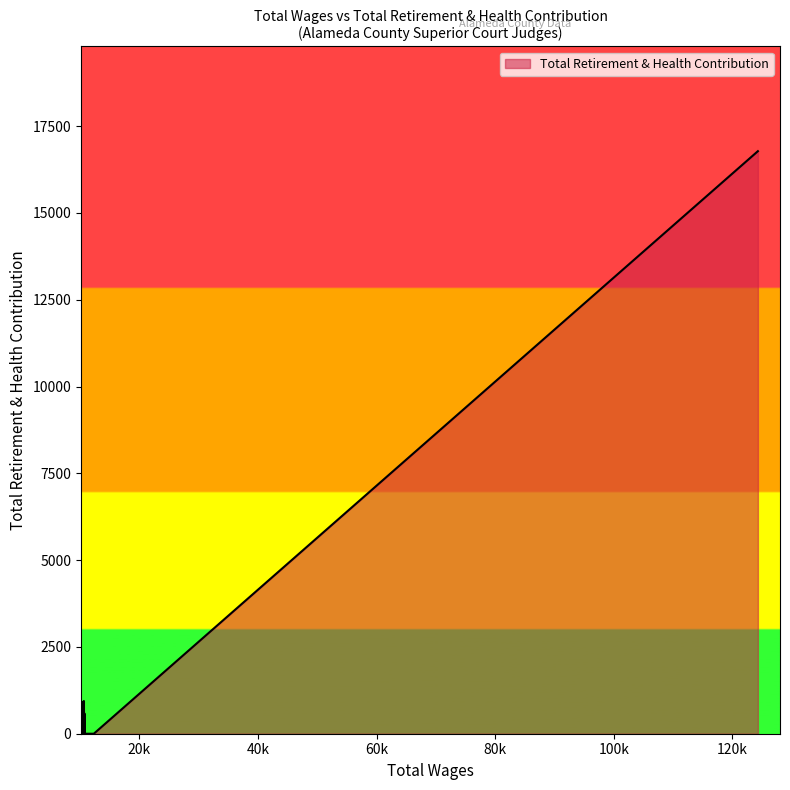

What is the greatest value displayed?

16779